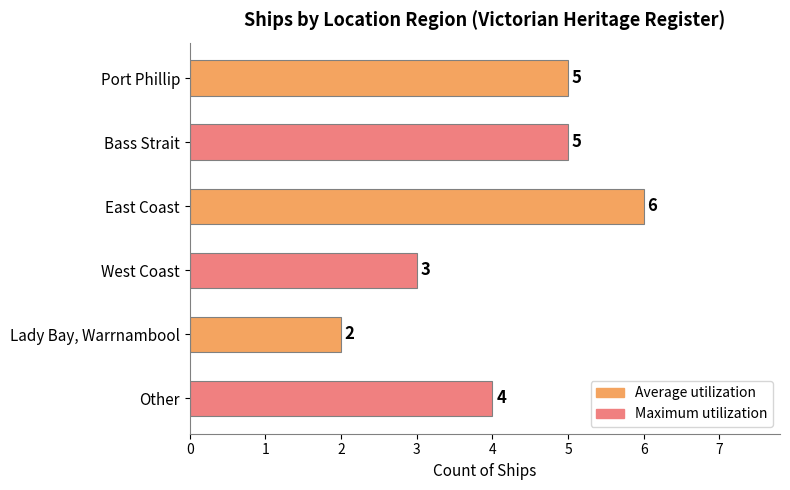

Reading top to bottom, transcribe all the data shown in this chart.

Port Phillip=5	Bass Strait=5	East Coast=6	West Coast=3	Lady Bay, Warrnambool=2	Other=4